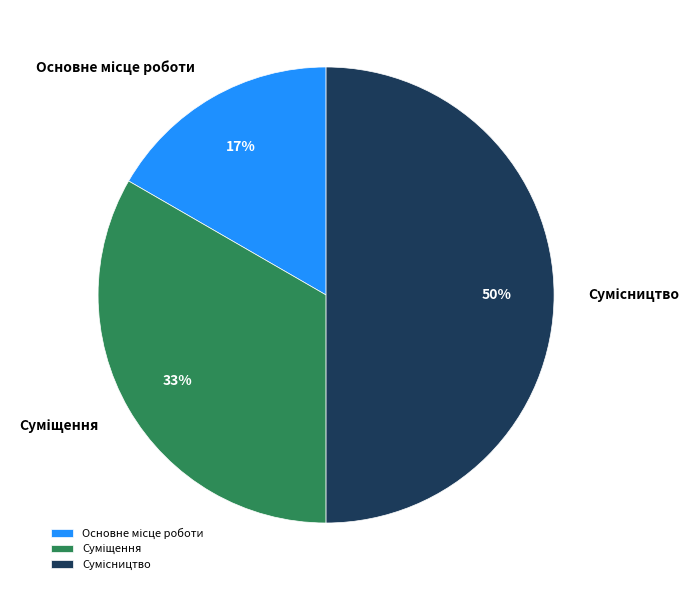

To the nearest percent, what is the difference between the largest and smallest slice percentages?

33%